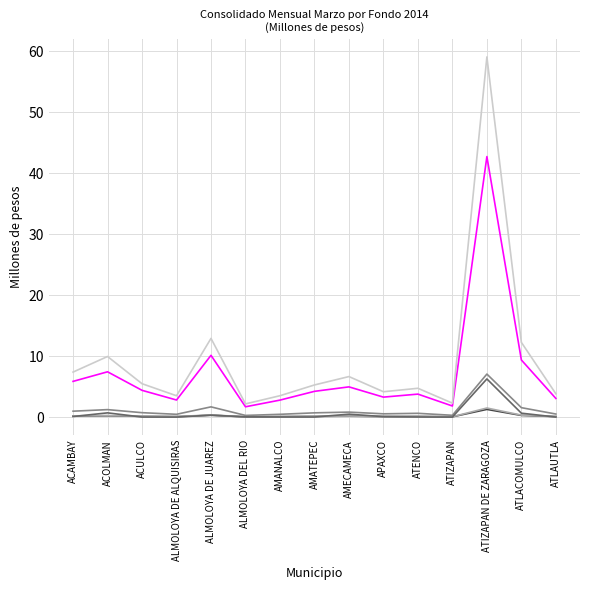

Which category has the highest value across all series?

ATIZAPAN DE ZARAGOZA